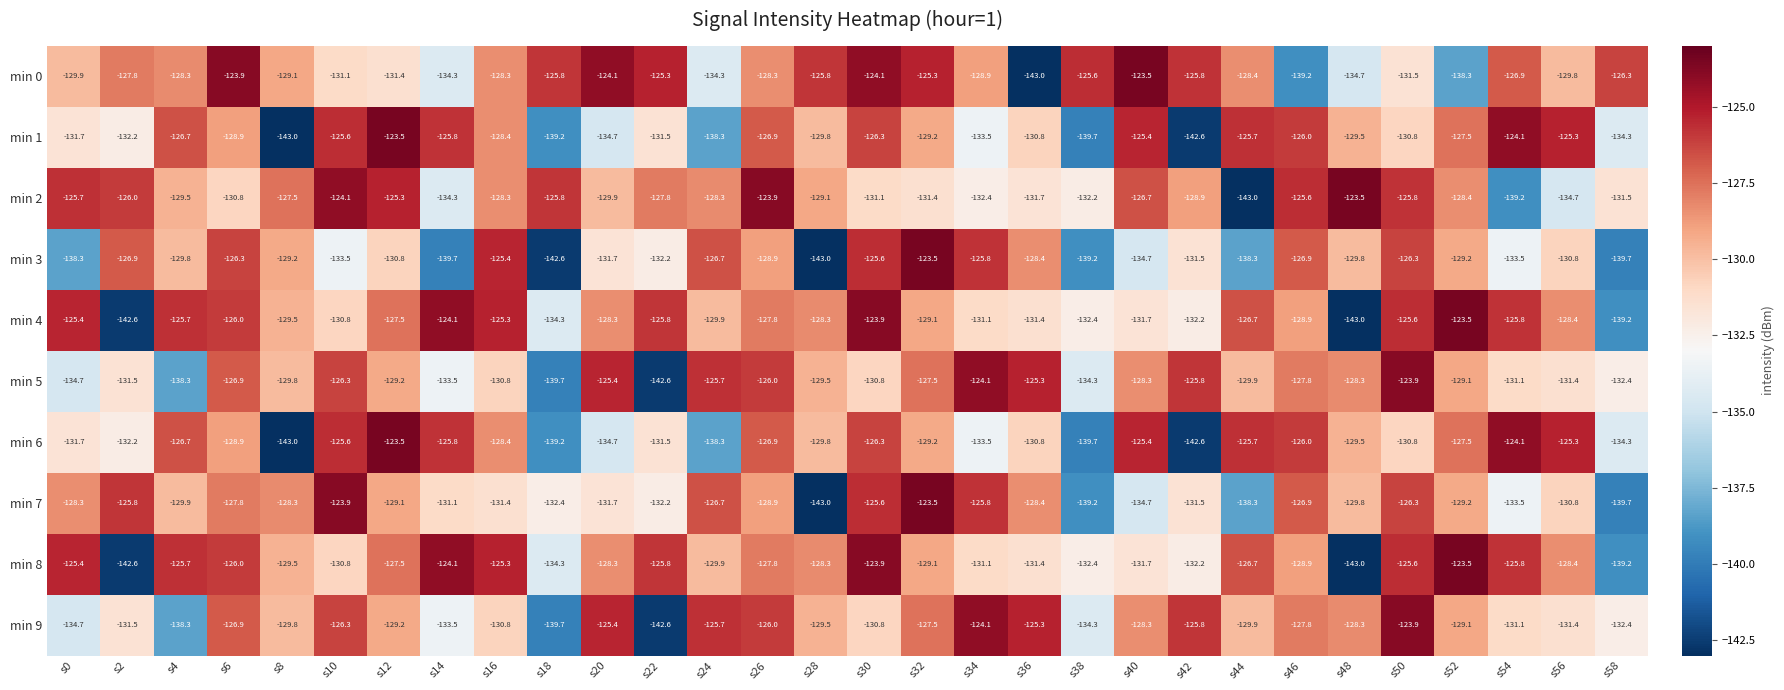

Which series has the largest total across all categories?

min 0